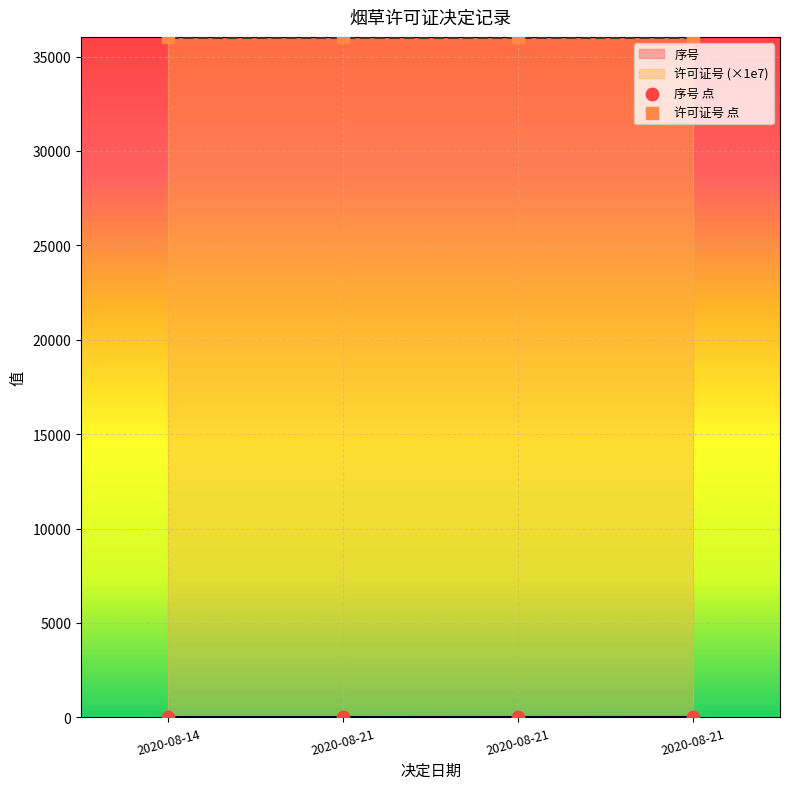

Which series contains the highest Y value?

许可证号